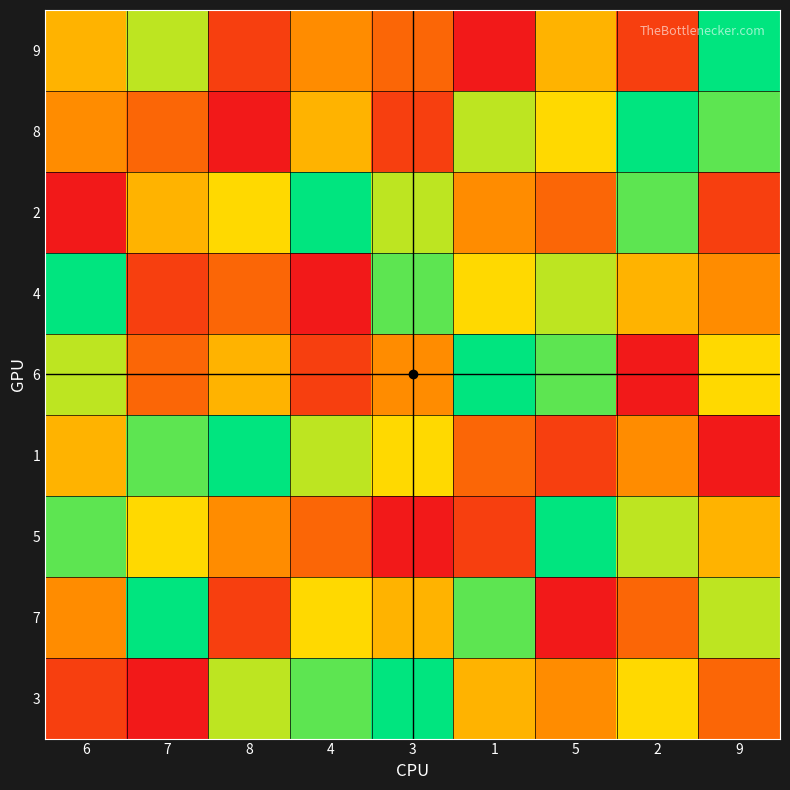

Reading left to right, transcribe all the data shown in this chart.

9: 6=5	7=7	8=2	4=4	3=3	1=1	5=5	2=2	9=9
8: 6=4	7=3	8=1	4=5	3=2	1=7	5=6	2=9	9=8
2: 6=1	7=5	8=6	4=9	3=7	1=4	5=3	2=8	9=2
4: 6=9	7=2	8=3	4=1	3=8	1=6	5=7	2=5	9=4
6: 6=7	7=3	8=5	4=2	3=4	1=9	5=8	2=1	9=6
1: 6=5	7=8	8=9	4=7	3=6	1=3	5=2	2=4	9=1
5: 6=8	7=6	8=4	4=3	3=1	1=2	5=9	2=7	9=5
7: 6=4	7=9	8=2	4=6	3=5	1=8	5=1	2=3	9=7
3: 6=2	7=1	8=7	4=8	3=9	1=5	5=4	2=6	9=3